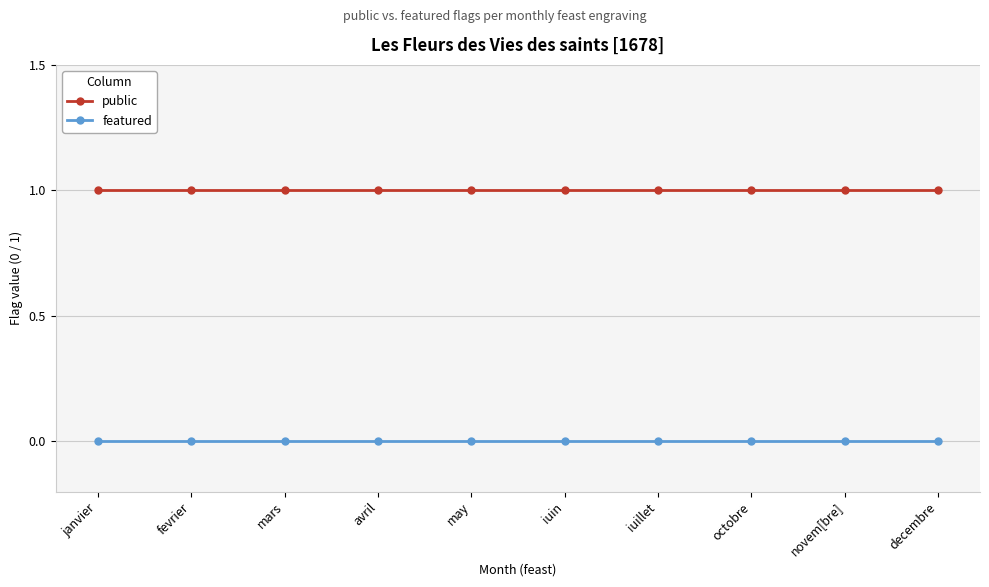

List the series in order of their overall mean, highest first.

public, featured